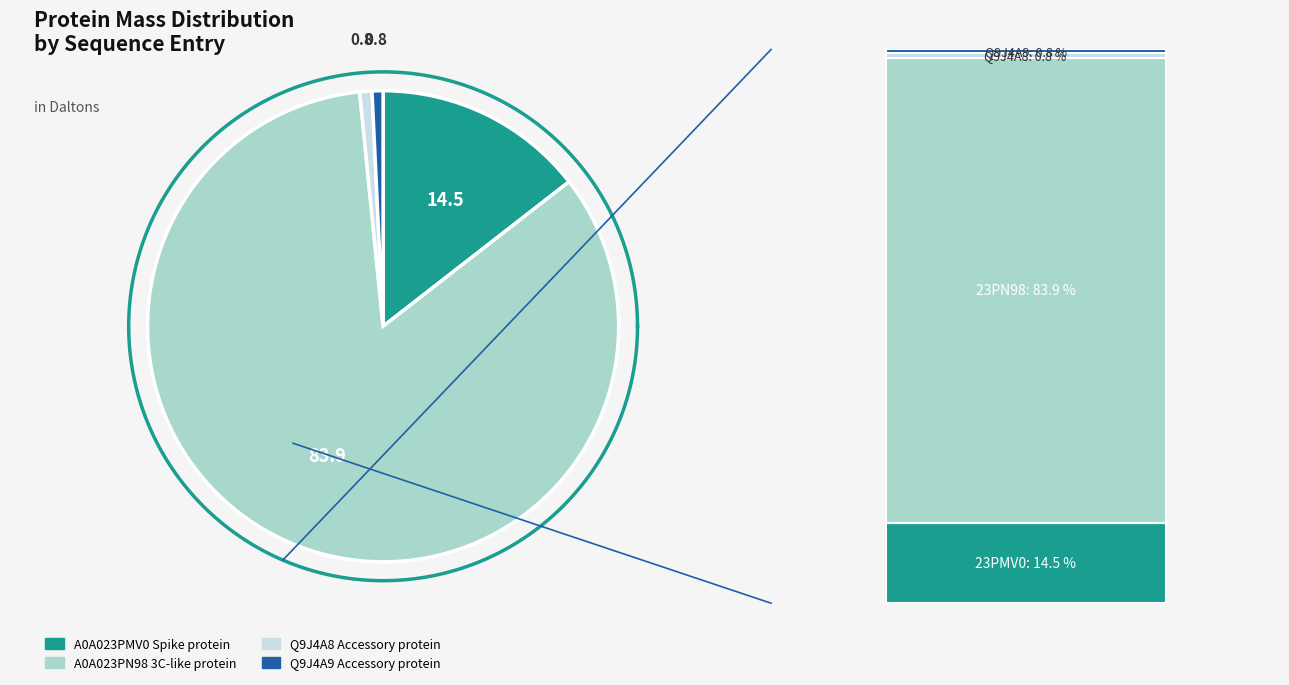

Do Q9J4A9 Accessory protein and A0A023PMV0 Spike protein together represent more than half of the pie?

No